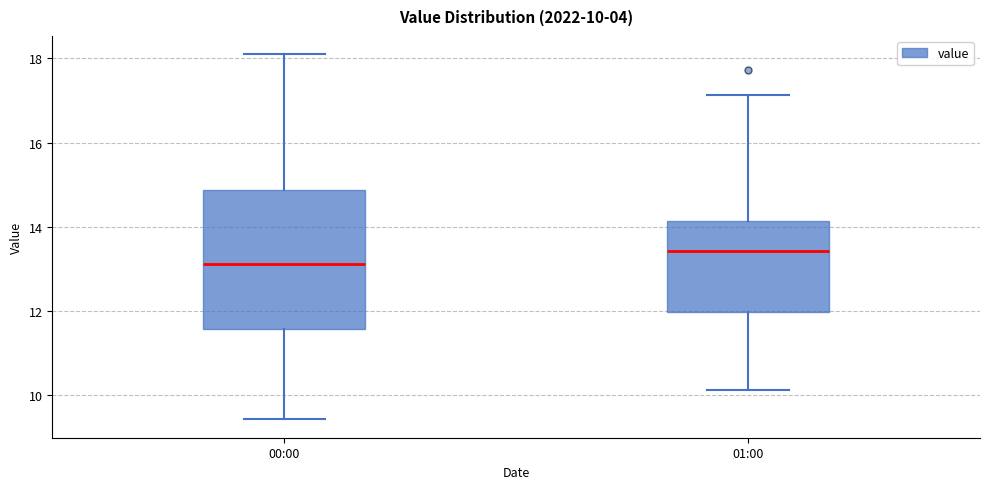

Which box has the highest median line?

01:00